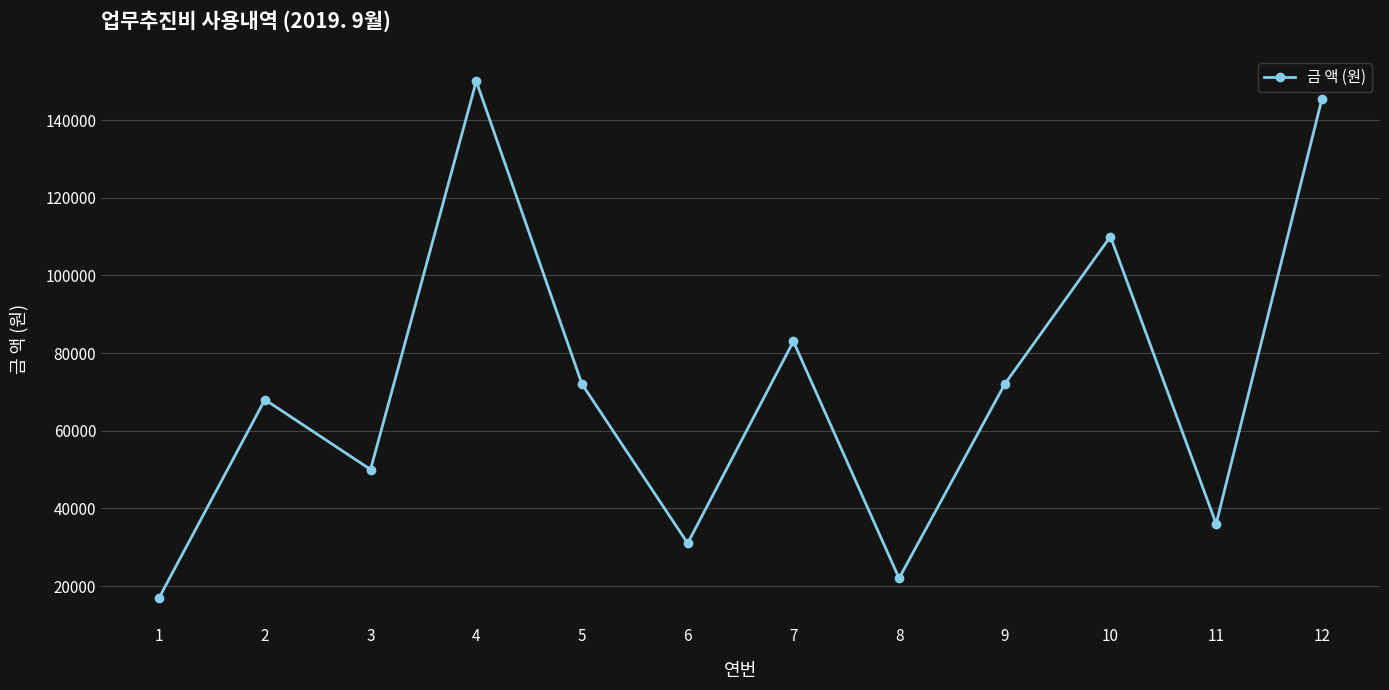

True or false: the data shows 82427 at 12.

False